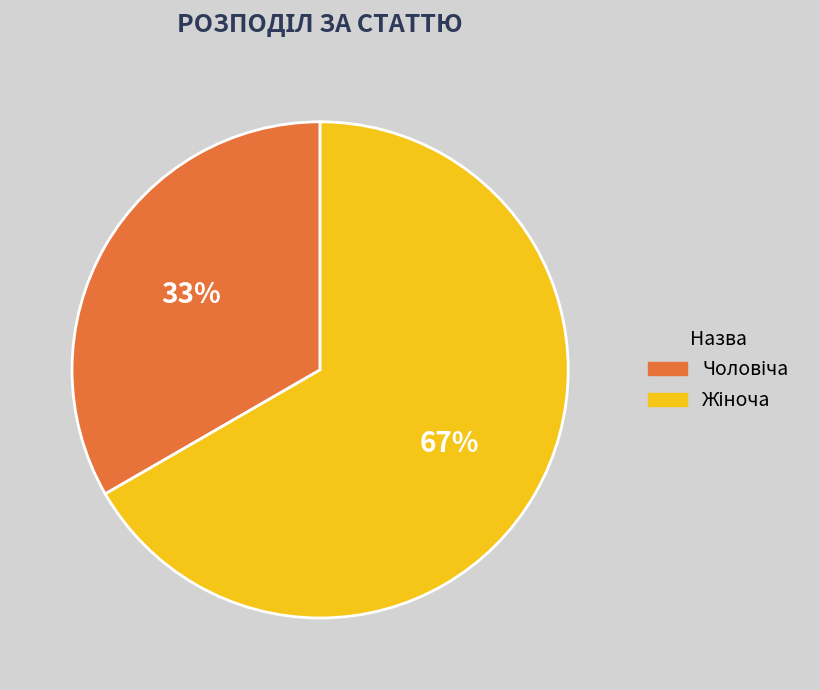

To the nearest percent, what is the average slice percentage?

50%